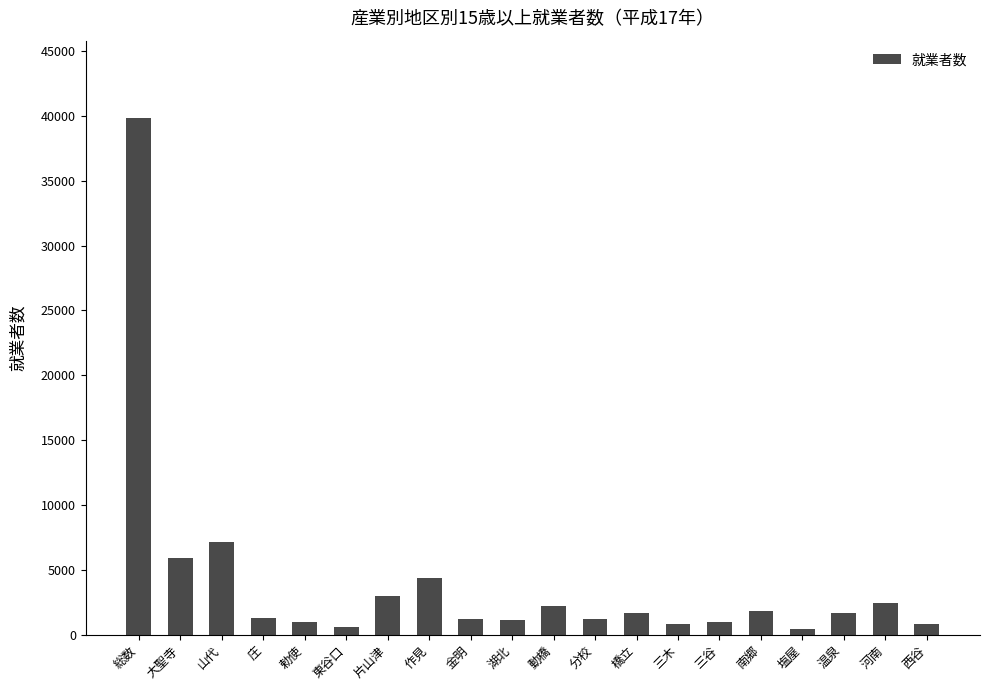

Which category has the highest value across all series?

総数